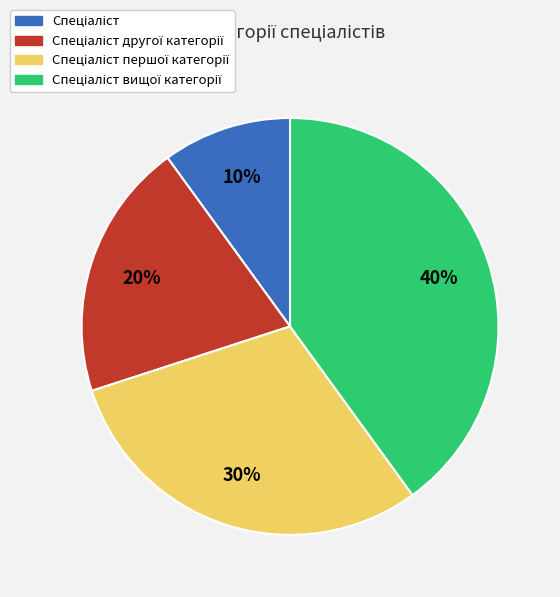

To the nearest percent, what is the difference between the largest and smallest slice percentages?

30%